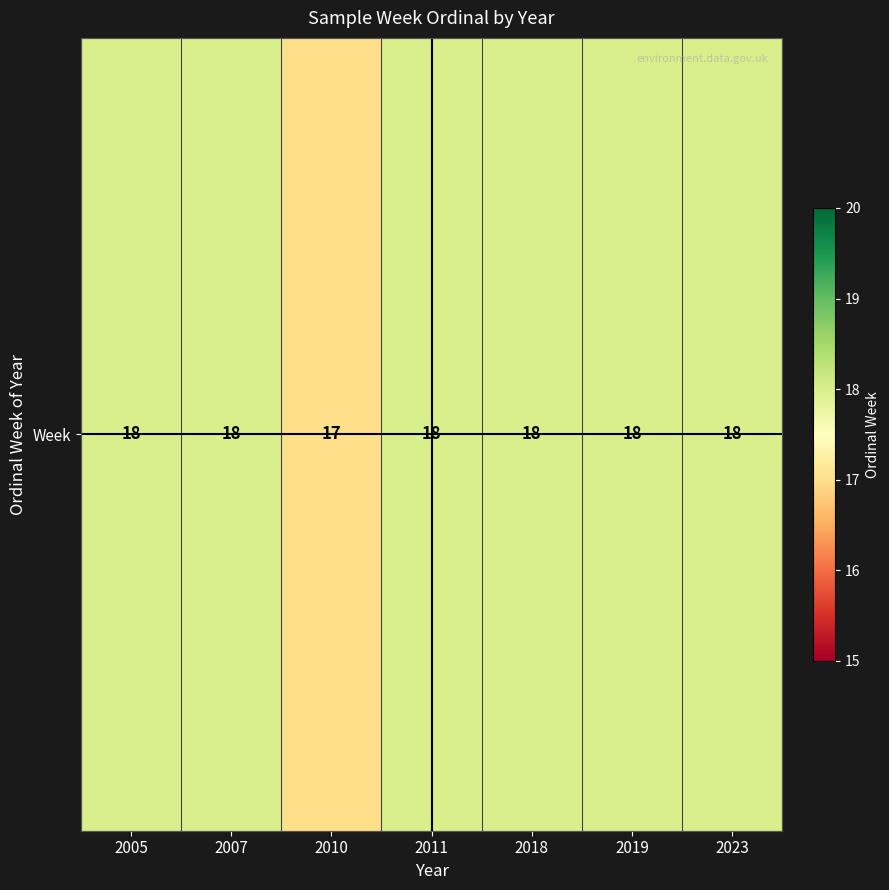

At which category does the chart reach its peak across all series?

2005